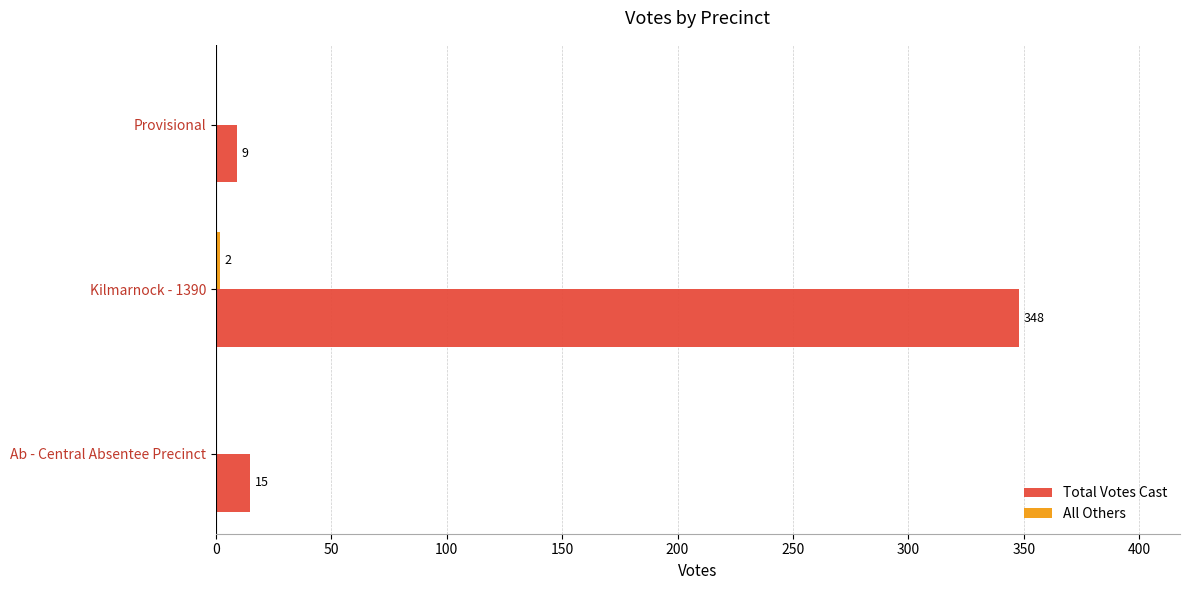

Between Kilmarnock - 1390 and Provisional, which series saw the biggest shift?

Total Votes Cast